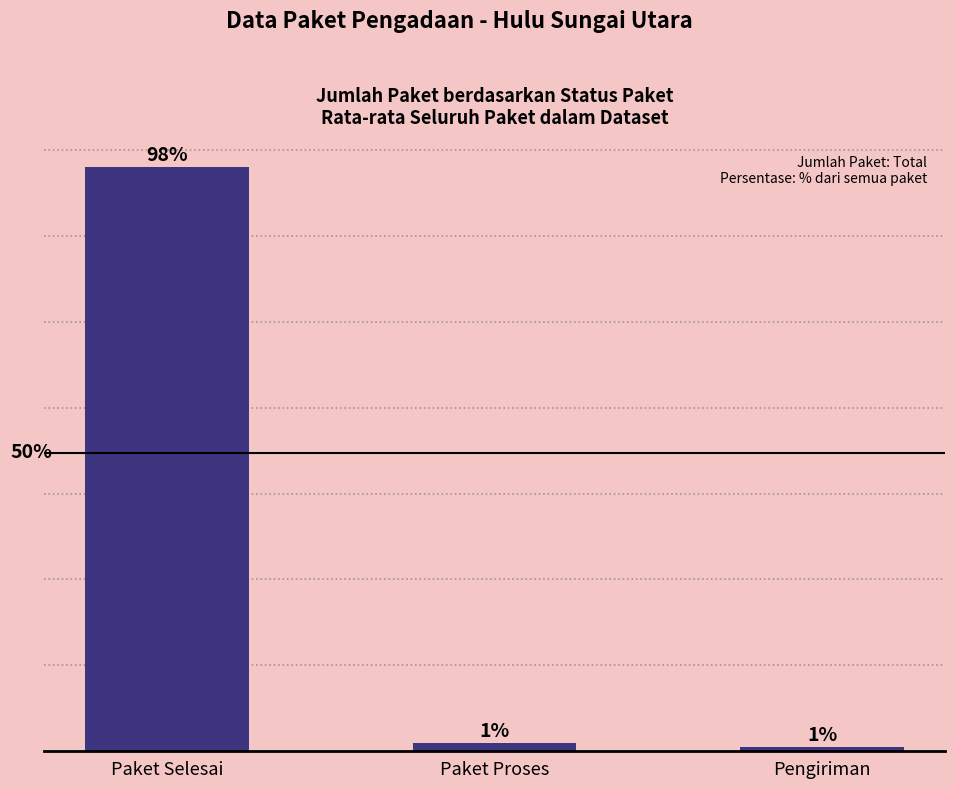

Which has a higher value, Pengiriman or Paket Proses?

Paket Proses